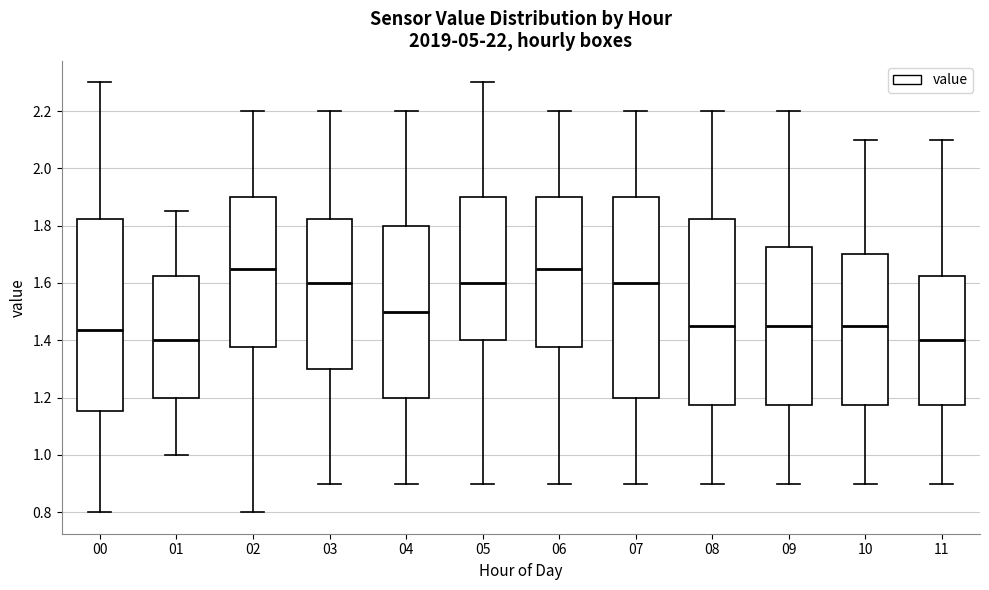

Reading left to right, read every box against the y-axis: the position of its median line, the range the box covers, and the ends of its whiskers. The values are not printed on the chart, so give them approximately, as read against the axis.

00: median 1.44, box 1.16 to 1.82, whiskers 0.80 to 2.30
01: median 1.40, box 1.20 to 1.62, whiskers 1.00 to 1.86
02: median 1.66, box 1.38 to 1.90, whiskers 0.80 to 2.20
03: median 1.60, box 1.30 to 1.82, whiskers 0.90 to 2.20
04: median 1.50, box 1.20 to 1.80, whiskers 0.90 to 2.20
05: median 1.60, box 1.40 to 1.90, whiskers 0.90 to 2.30
06: median 1.66, box 1.38 to 1.90, whiskers 0.90 to 2.20
07: median 1.60, box 1.20 to 1.90, whiskers 0.90 to 2.20
08: median 1.46, box 1.18 to 1.82, whiskers 0.90 to 2.20
09: median 1.46, box 1.18 to 1.72, whiskers 0.90 to 2.20
10: median 1.46, box 1.18 to 1.70, whiskers 0.90 to 2.10
11: median 1.40, box 1.18 to 1.62, whiskers 0.90 to 2.10